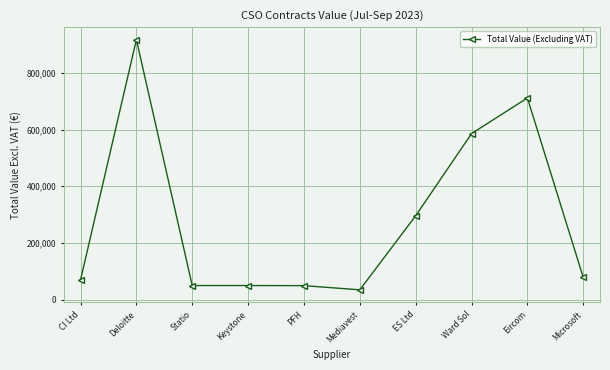

How many points are lower than both their immediate neighbors (excluding endpoints)?

2